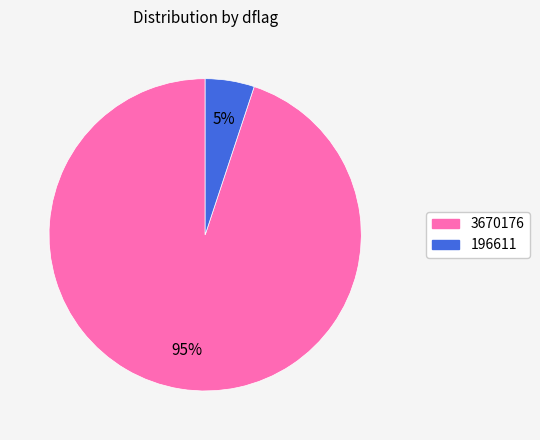

Which category has the biggest portion of the pie?

3670176